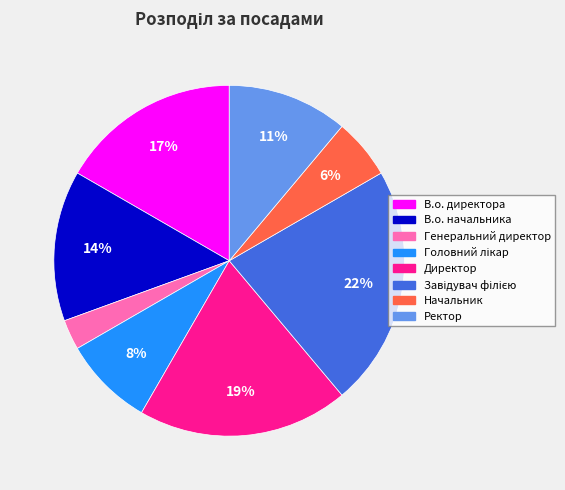

How many slices are in this pie chart?

8